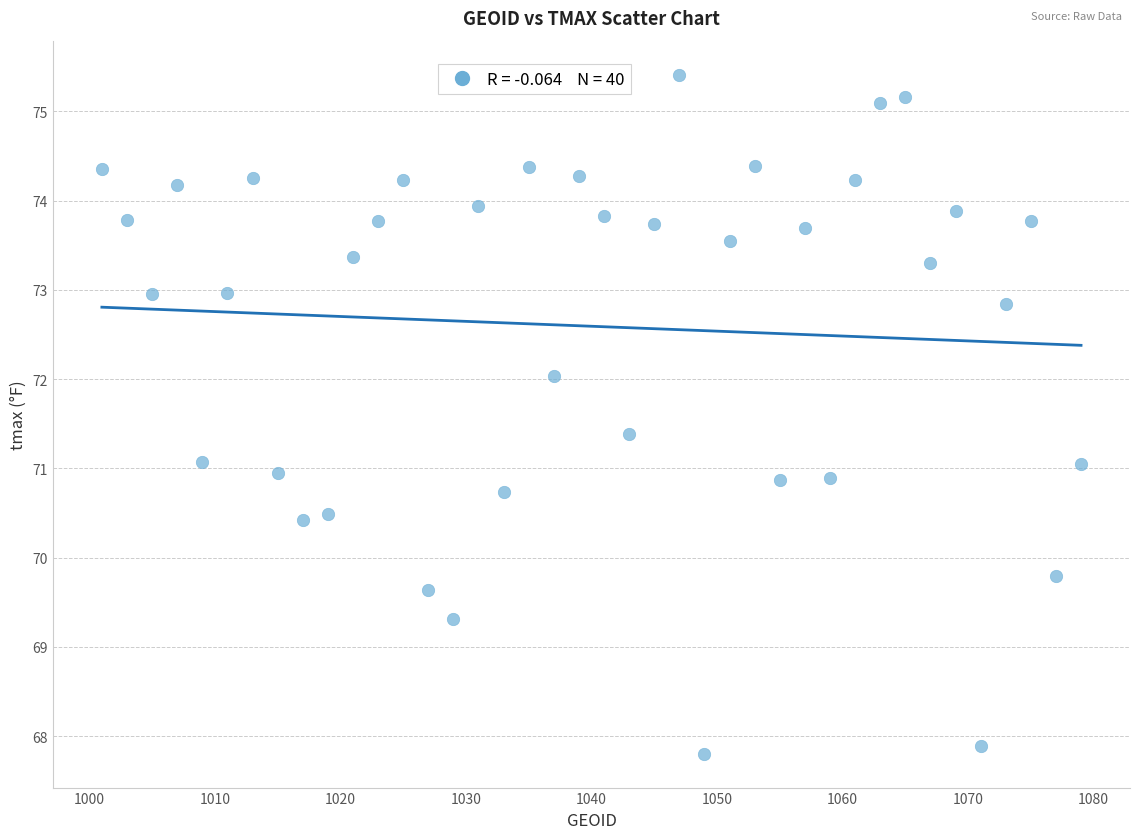

What is the range of X values (max minus min)?

78.0